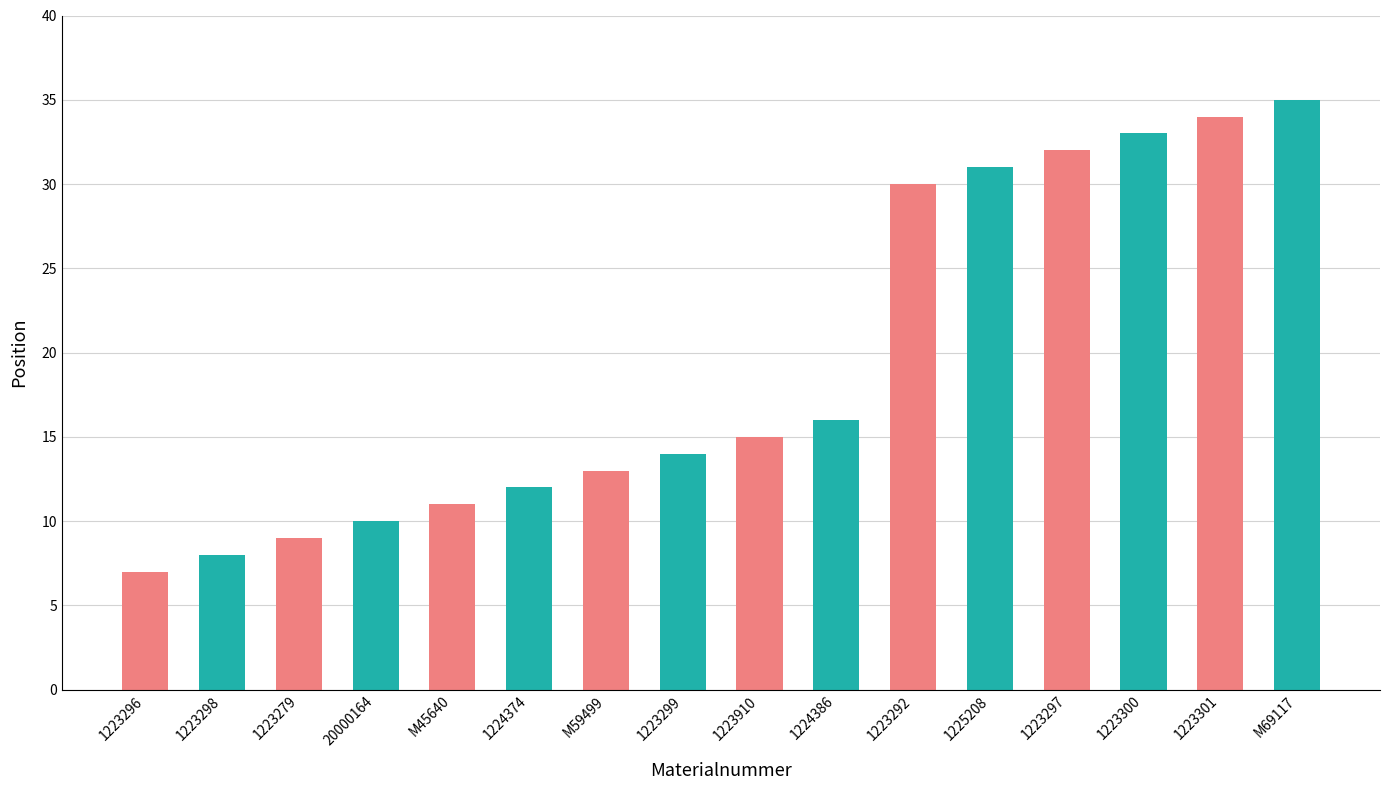

Does the chart contain stacked bars?

No